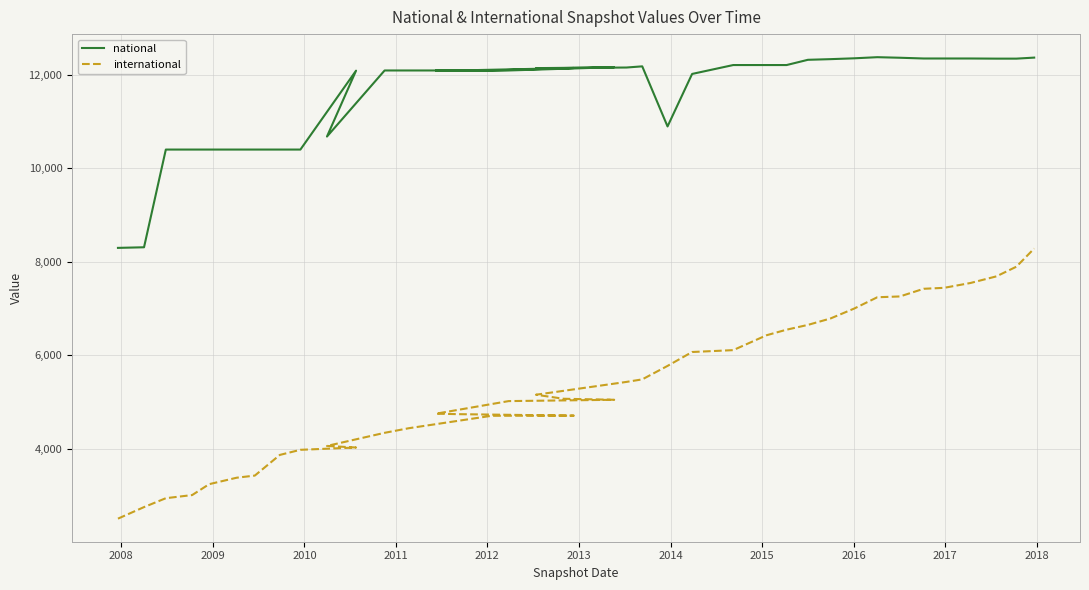

True or false: international and national cross at least once.

False